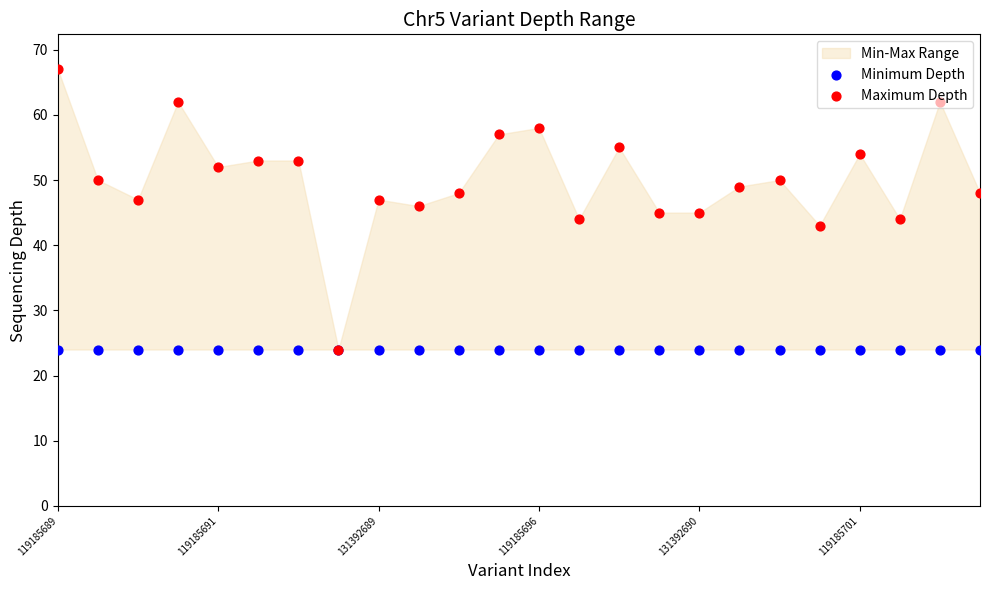

Is the value of Minimum Depth at 19 greater than the value of Maximum Depth at 19?

No